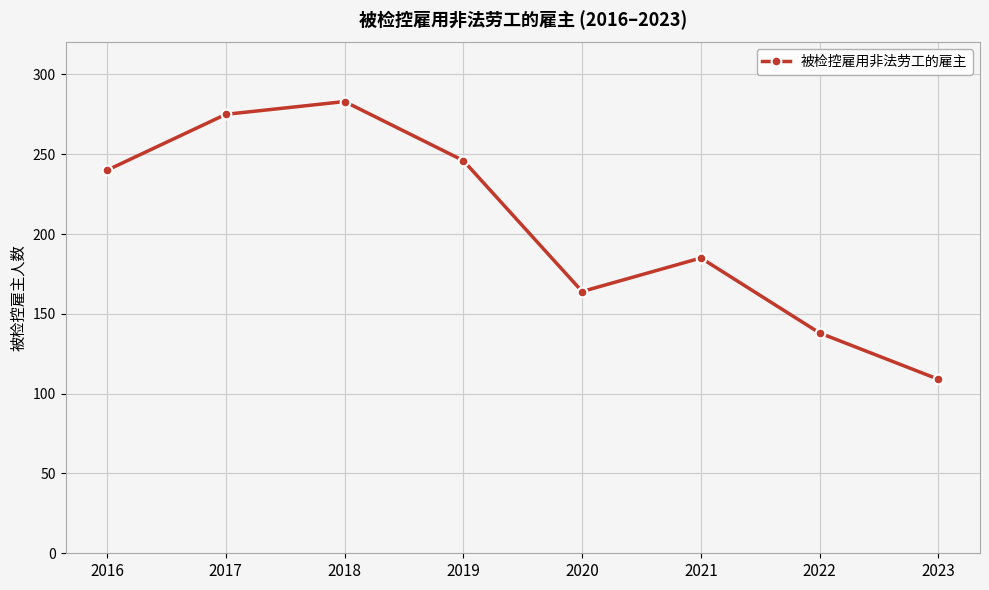

True or false: the data shows 246 at 2019.

True